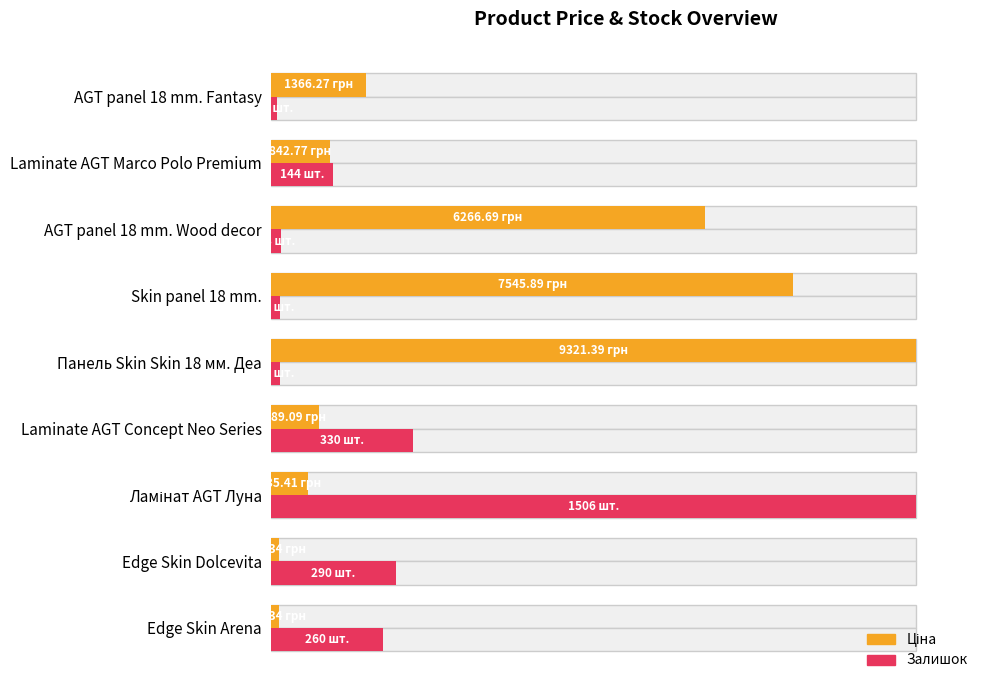

How many values in the Залишок series exceed 9?

5